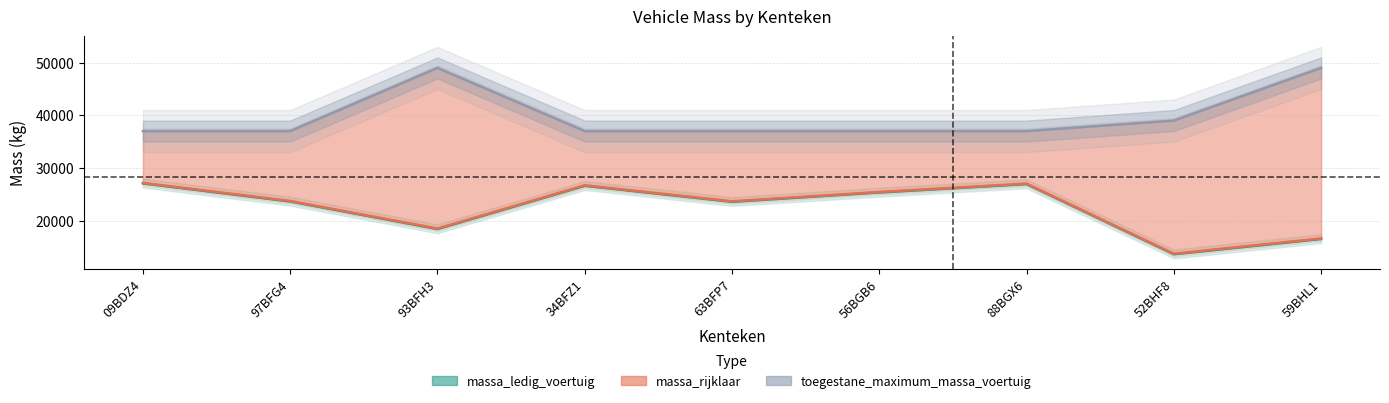

What is the sum of all massa_ledig_voertuig values?

201569